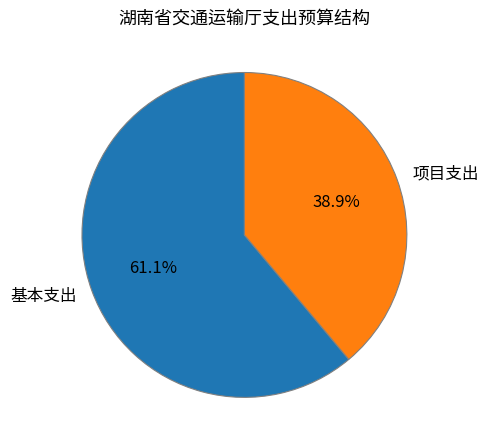

Which has a higher value, 项目支出 or 基本支出?

基本支出